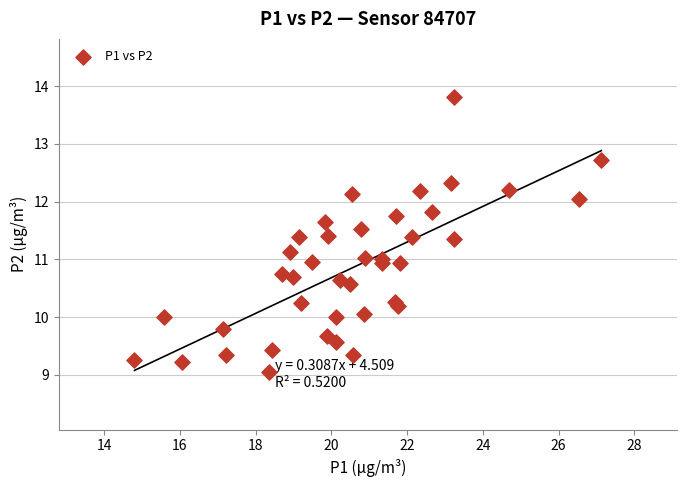

What is the range of X values (max minus min)?

12.3